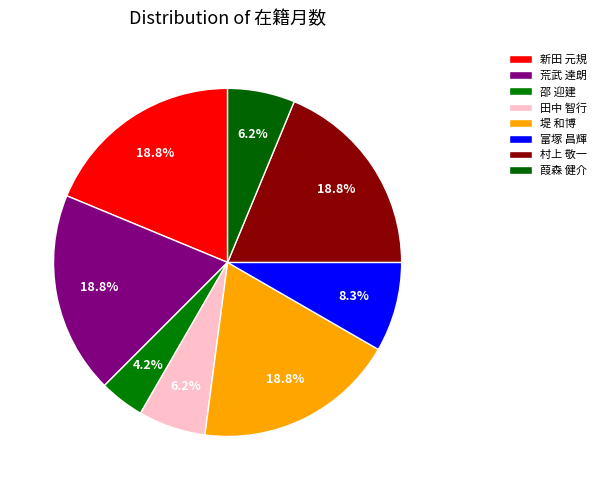

What is the change in value from 邵 迎建 to 村上 敬一?

+84